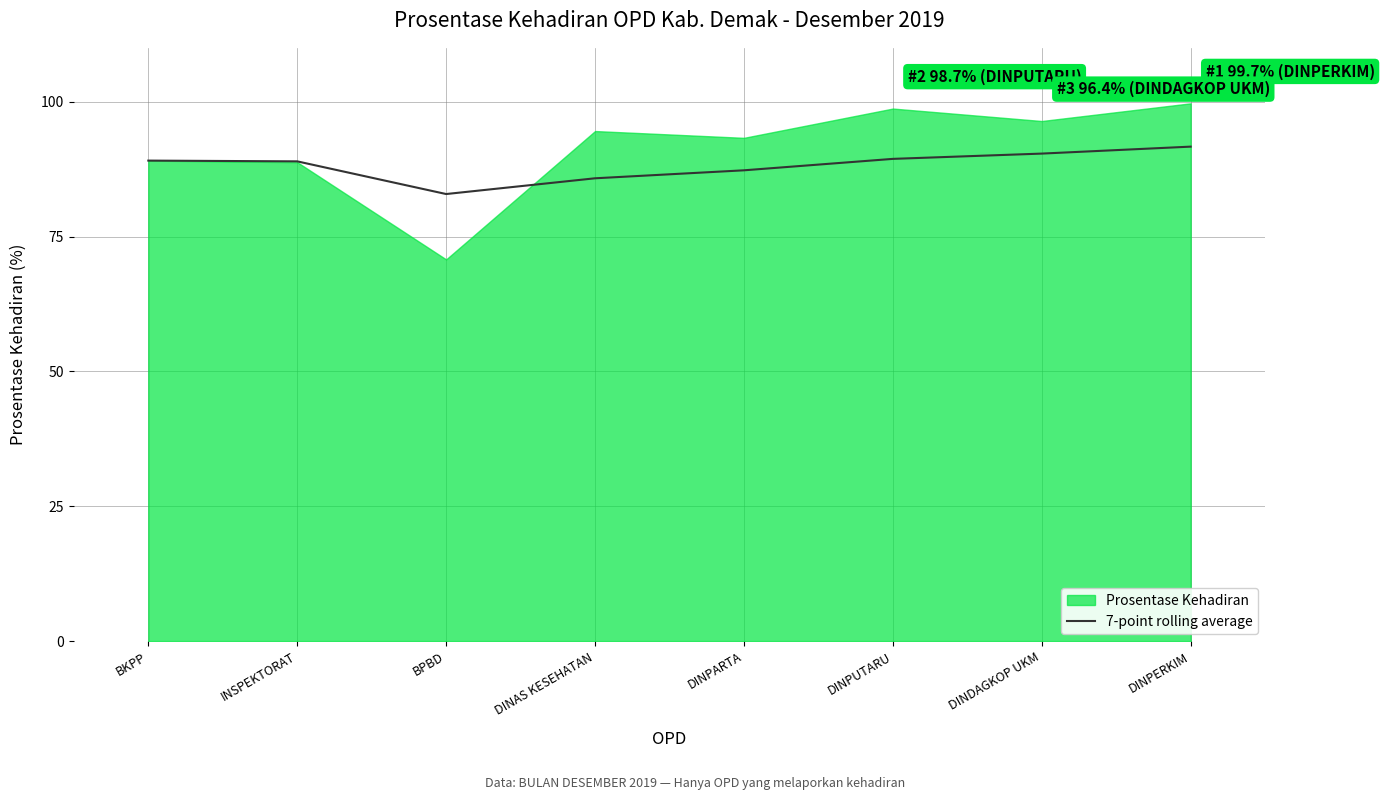

What is the approximate value at INSPEKTORAT?

89.0